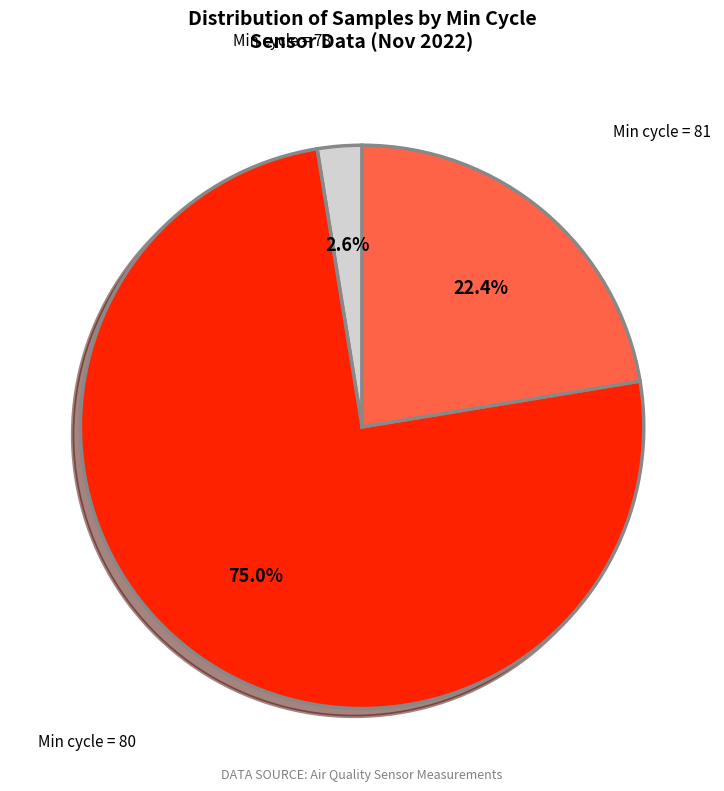

Rank the categories by value from lowest to highest.

Min cycle = 78, Min cycle = 81, Min cycle = 80